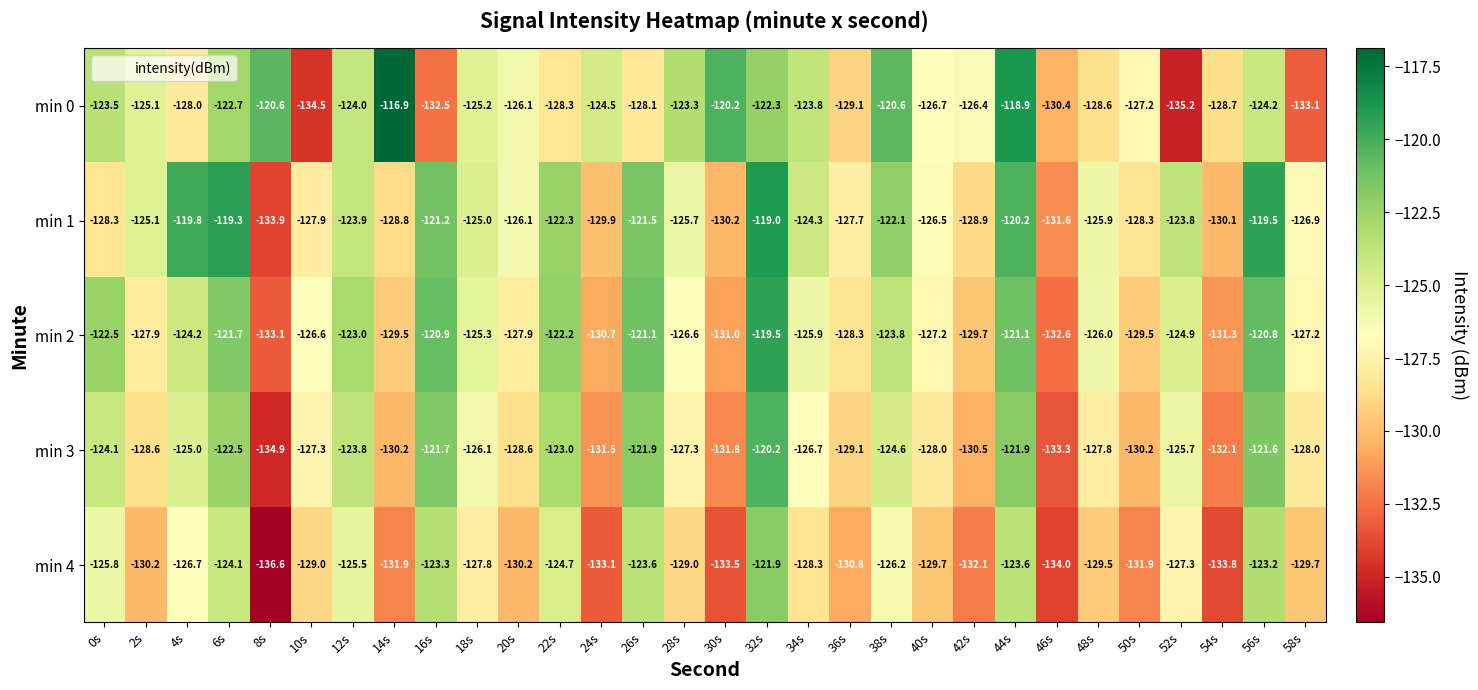

What is the total value across all series at 58s?

-644.9